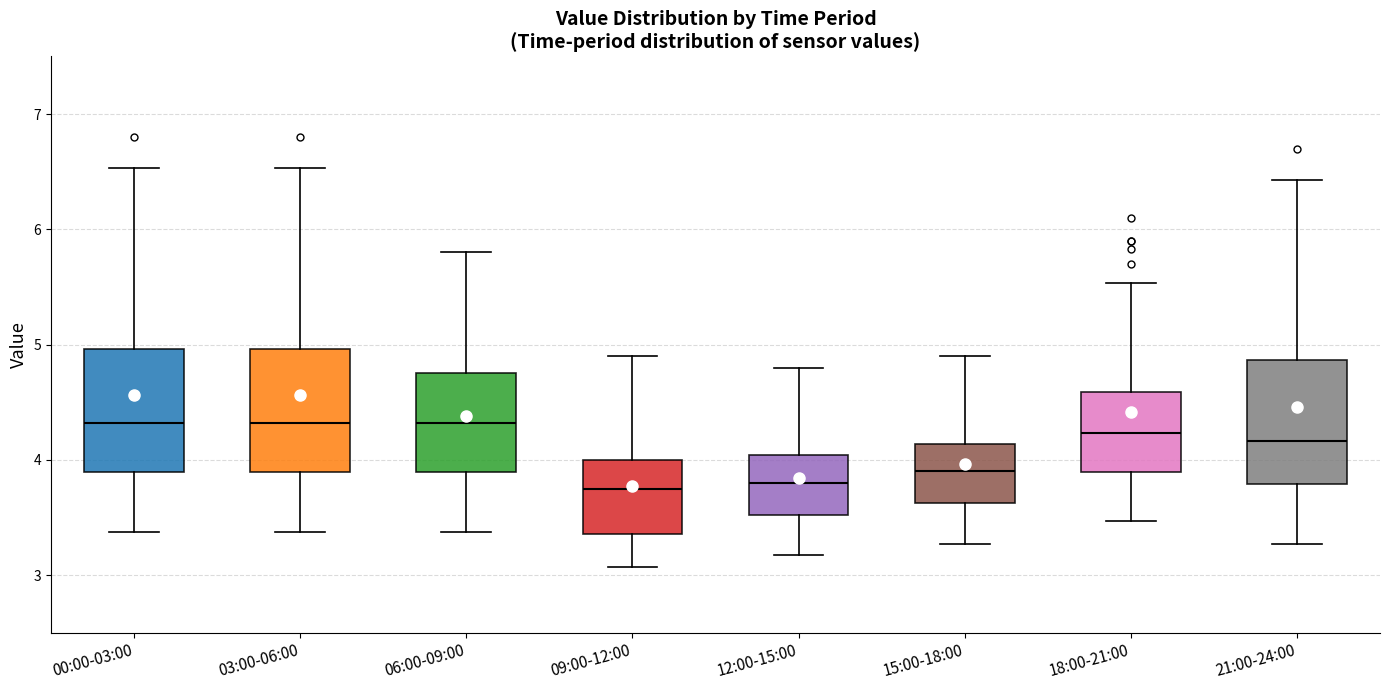

Where does the lower whisker of the box for 18:00-21:00 end on the y-axis? The values are not printed on the chart, so give them approximately, as read against the axis.

3.5